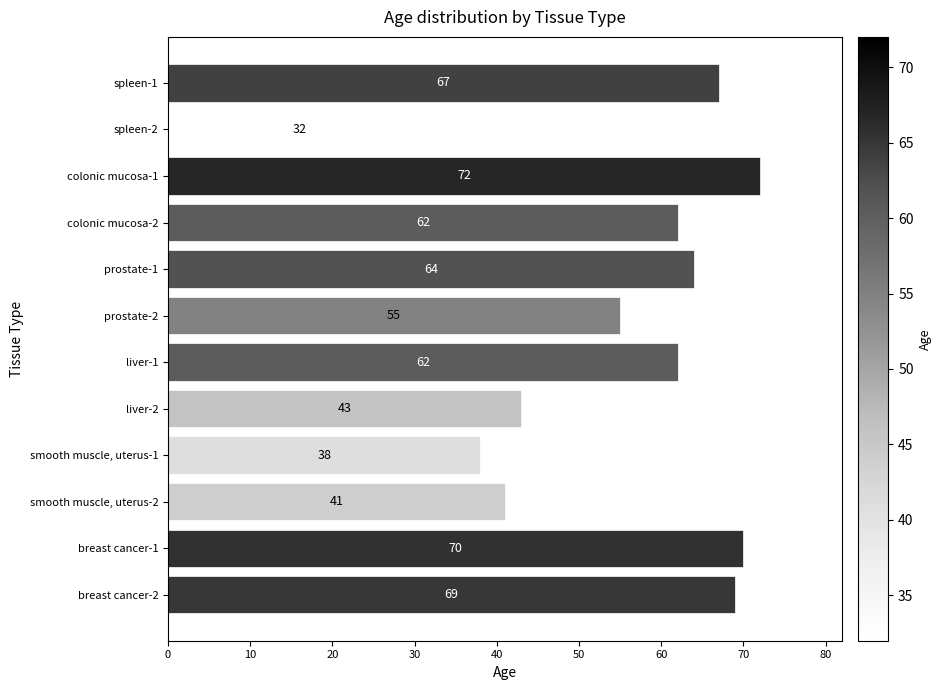

At which label is the value closest to 52?

prostate-2